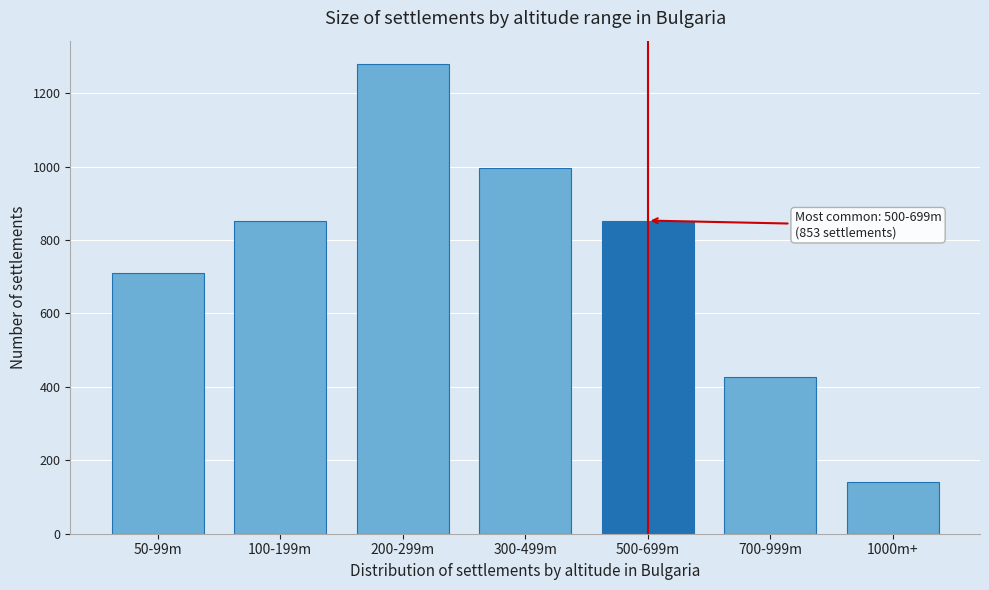

Reading right to left, transcribe all the data shown in this chart.

142	426	853	995	1279	853	711